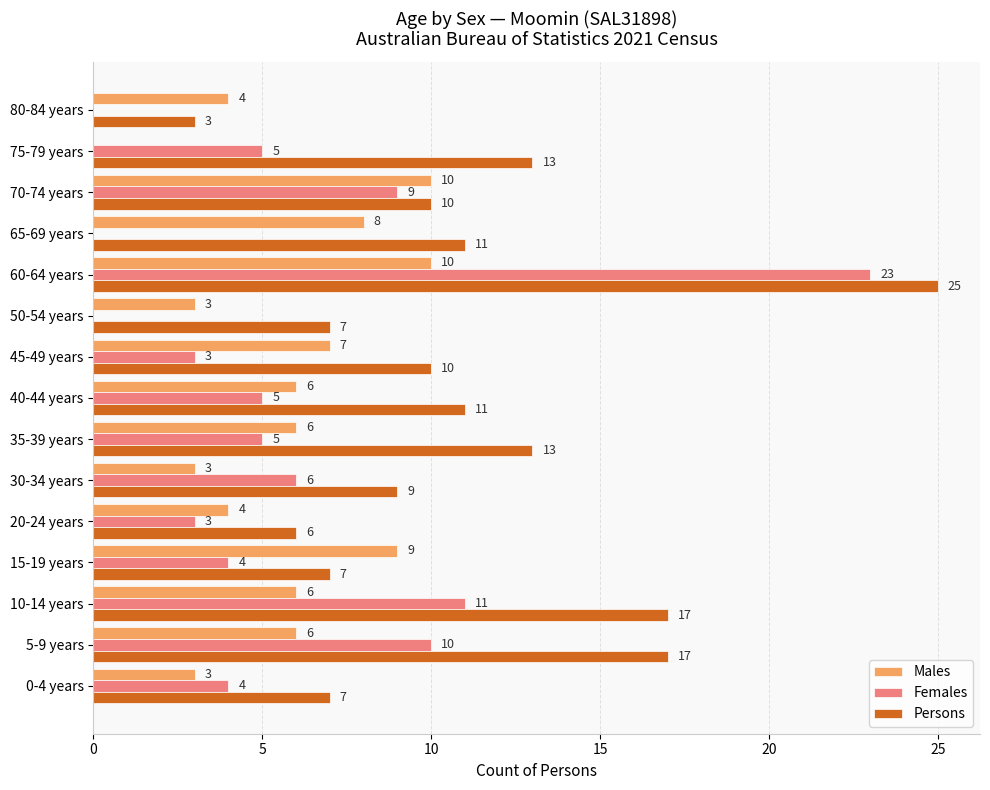

Which series changed the most between 15-19 years and 30-34 years?

Males